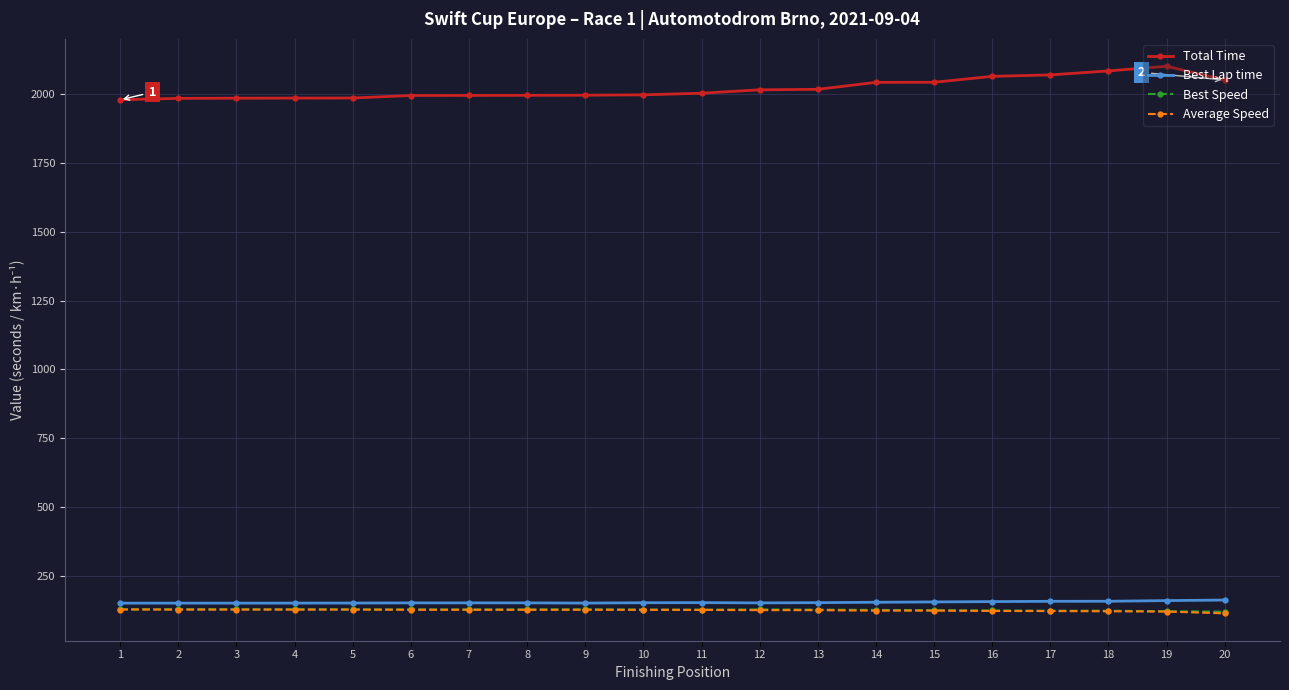

True or false: Best Speed has more than 1 interior local peaks.

True